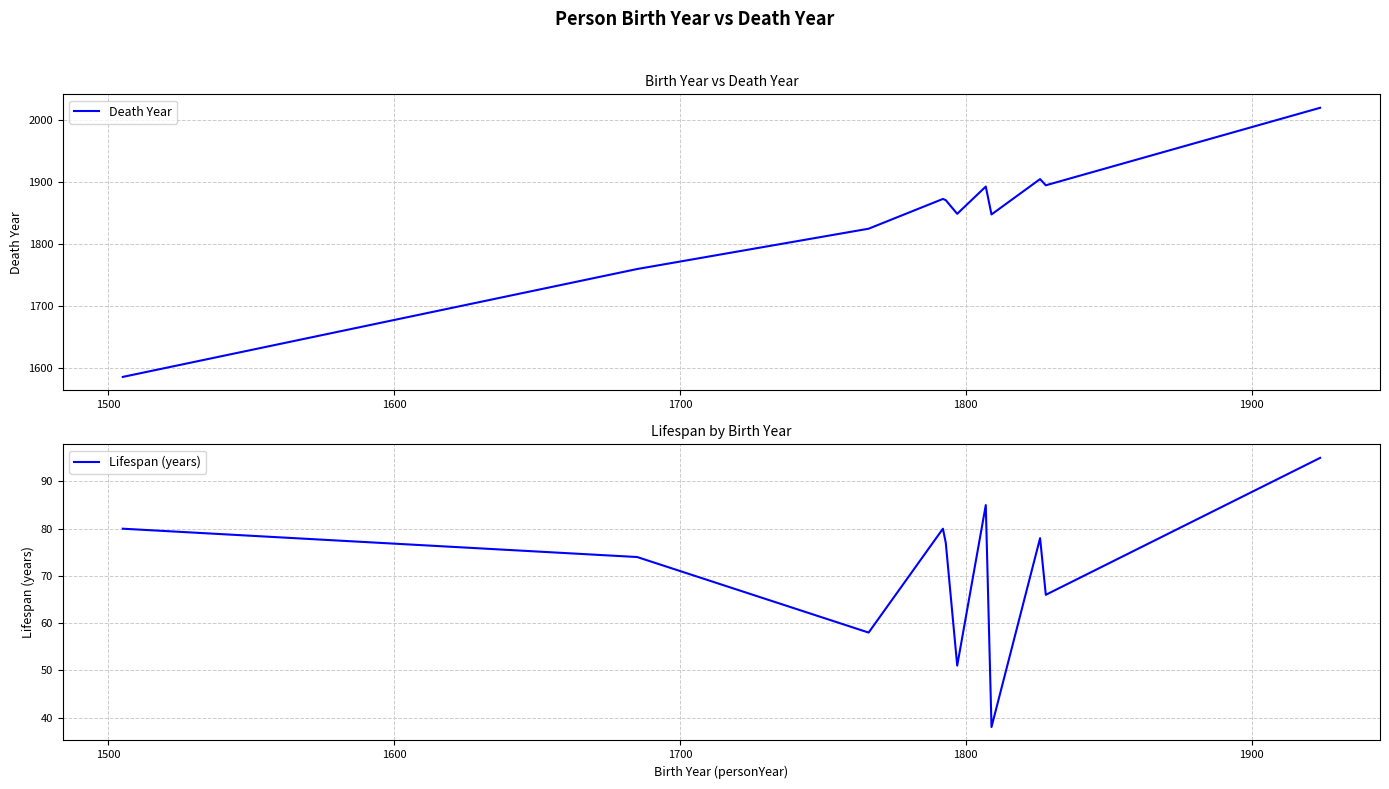

What is the difference between the second highest and minimum values in the Lifespan (years) series?

47